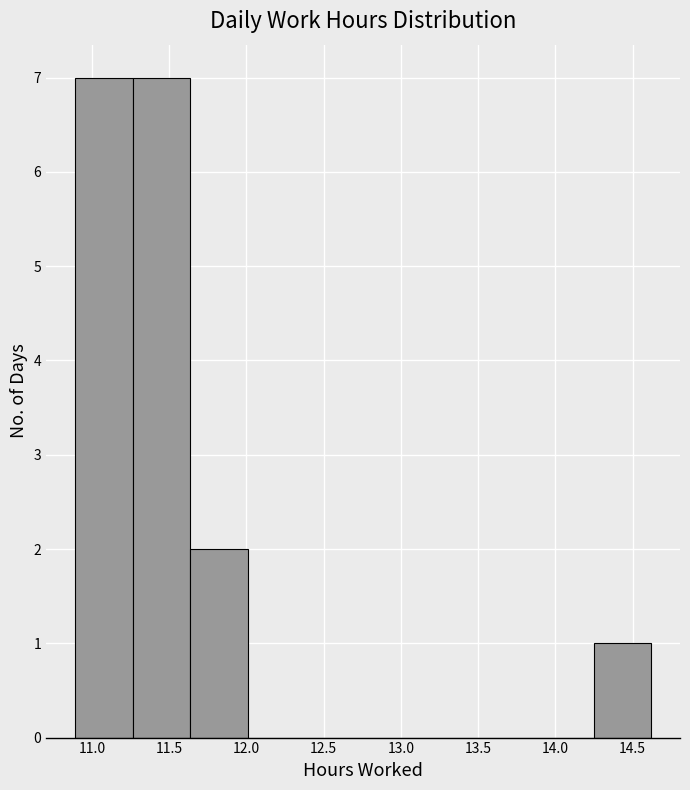

Reading left to right, transcribe this chart: for each bar, give the range it covers on the x-axis and its height. Neither the bar edges nor the heights are printed on the chart, so give them approximately, as read against the axes.

10.90 to 11.25: 7
11.25 to 11.65: 7
11.65 to 12.00: 2
12.00 to 12.40: 0
12.40 to 12.75: 0
12.75 to 13.15: 0
13.15 to 13.50: 0
13.50 to 13.85: 0
13.85 to 14.25: 0
14.25 to 14.60: 1